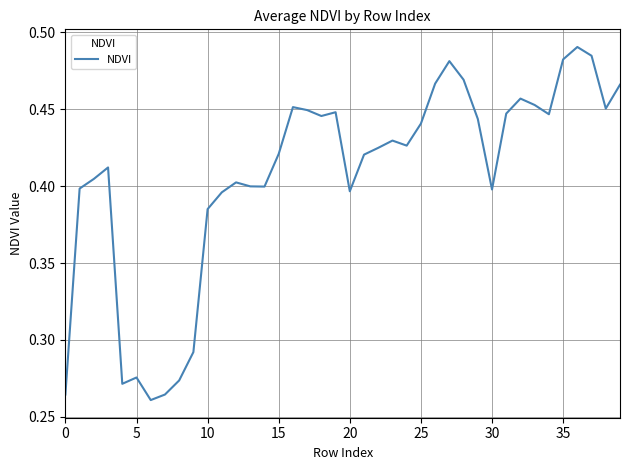

Reading left to right, what are all the values shown in this chart?

0.3	0.4	0.4	0.4	0.3	0.3	0.3	0.3	0.3	0.3	0.4	0.4	0.4	0.4	0.4	0.4	0.5	0.4	0.4	0.4	0.4	0.4	0.4	0.4	0.4	0.4	0.5	0.5	0.5	0.4	0.4	0.4	0.5	0.5	0.4	0.5	0.5	0.5	0.5	0.5